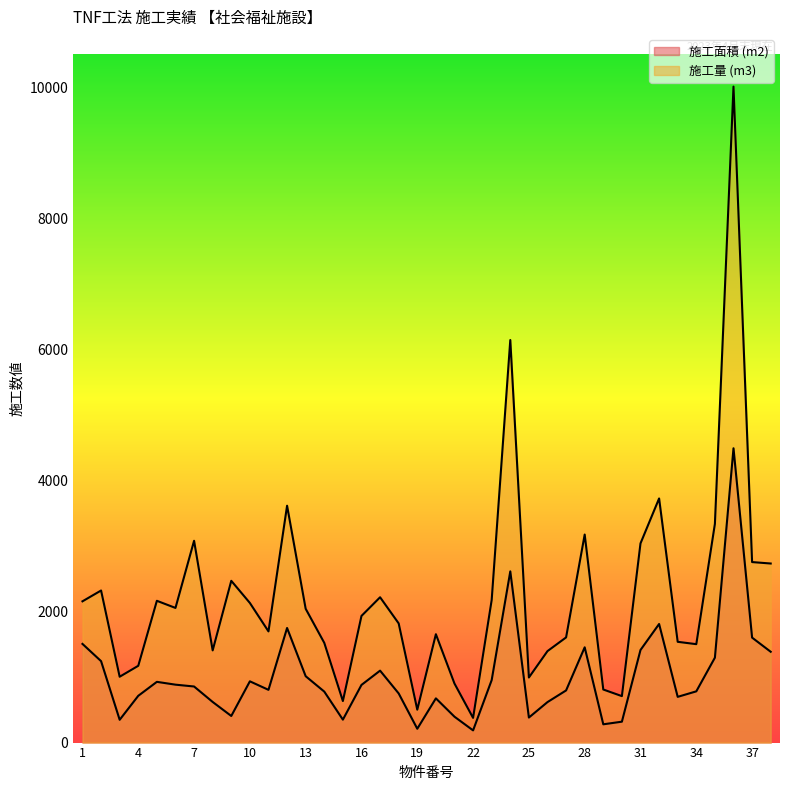

What is the average value of the 施工量 (m3) series?

2224